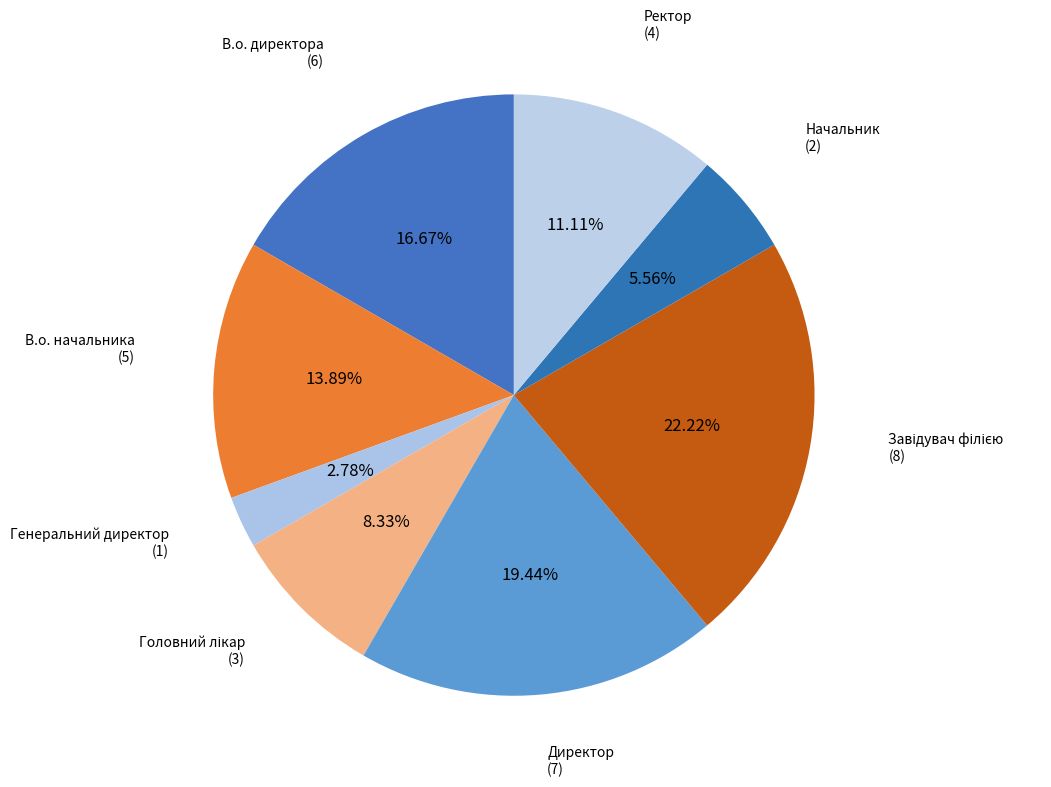

Does Начальник represent more than half of the total?

No